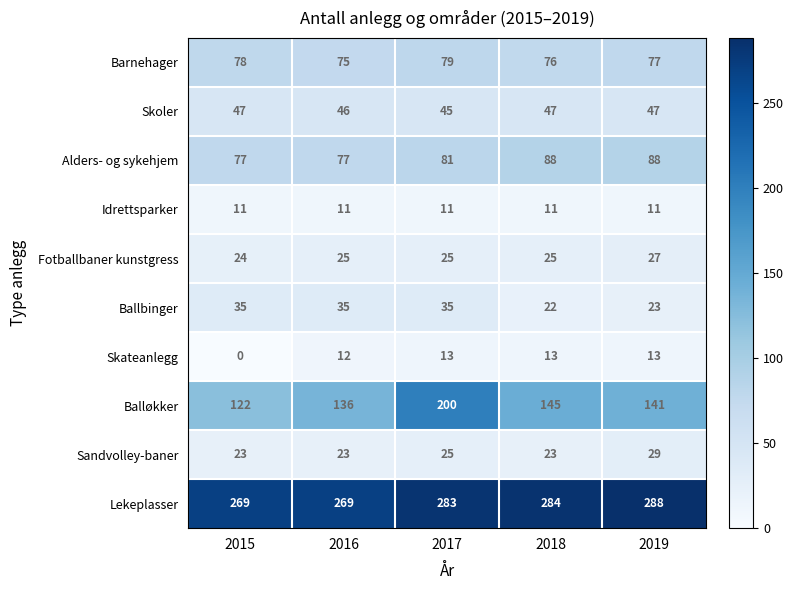

At which label is Ballbinger closest to 28?

2019